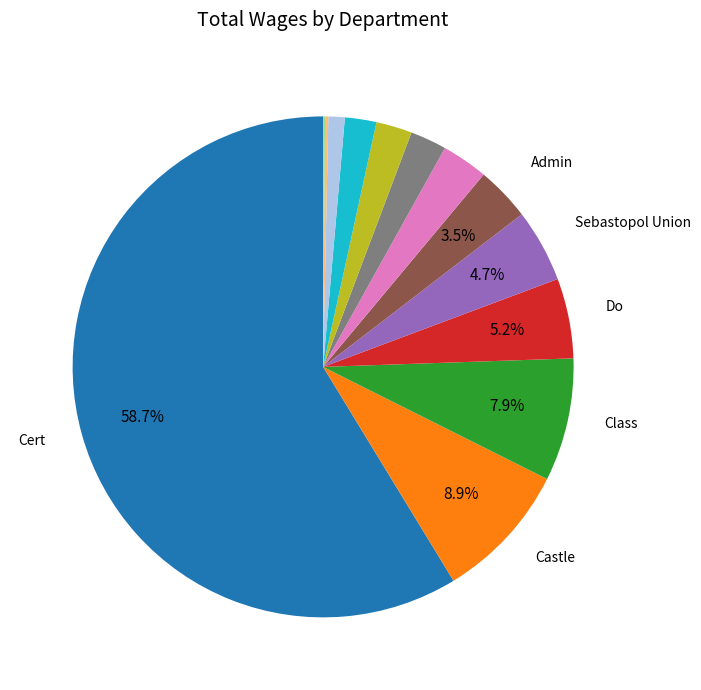

Does any single category account for the majority?

Yes